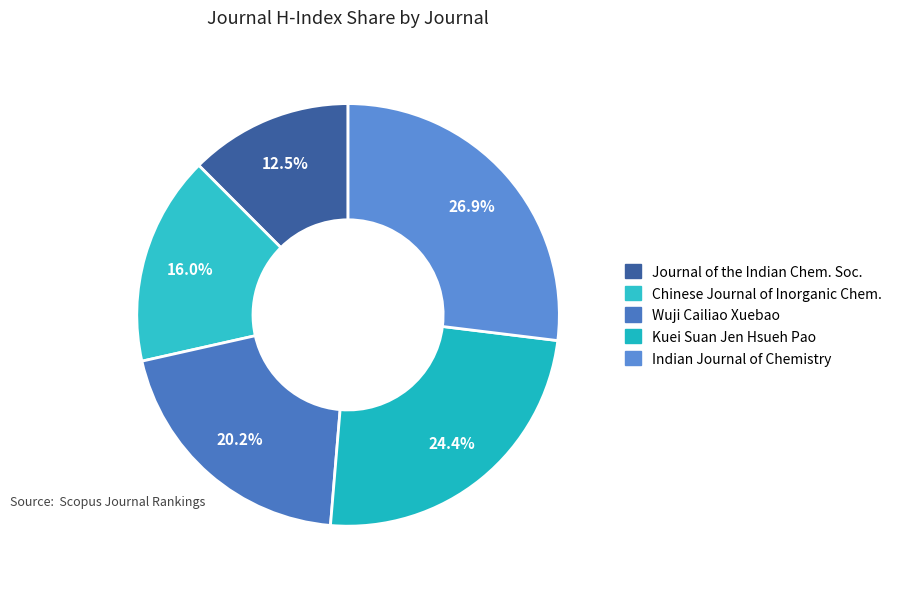

Is Kuei Suan Jen Hsueh Pao the majority of the pie?

No